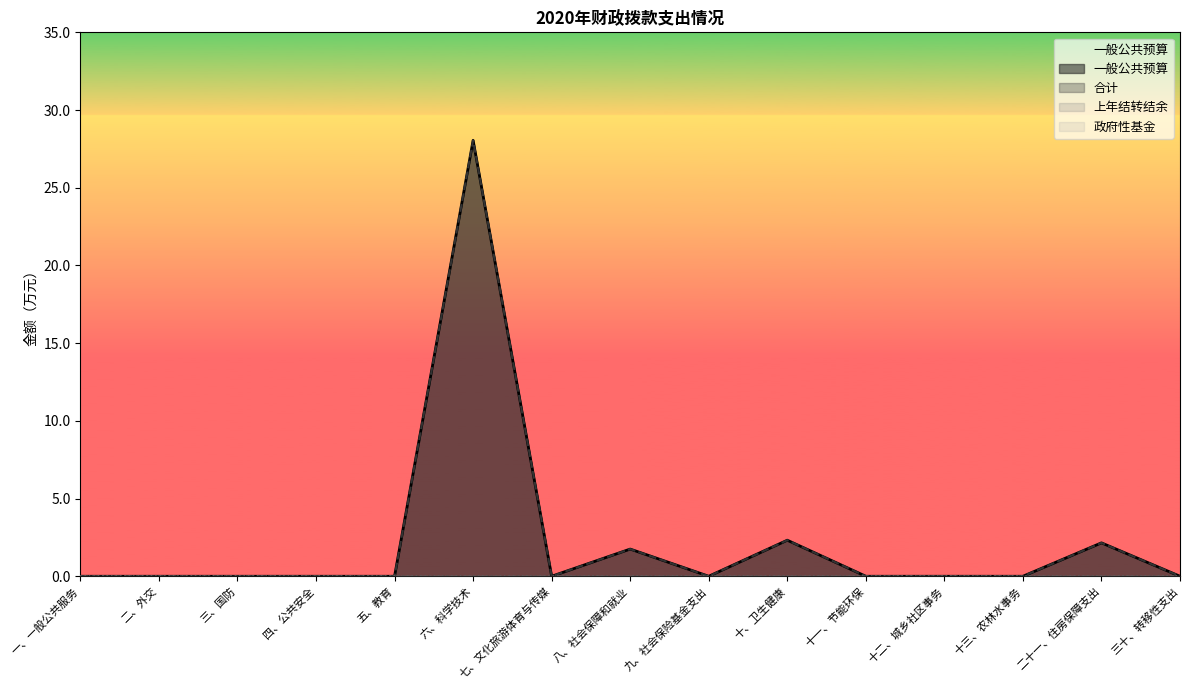

Reading left to right, transcribe all the data shown in this chart.

一般公共预算: 0.0	0.0	0.0	0.0	0.0	28.1	0.0	1.8	0.0	2.3	0.0	0.0	0.0	2.1	0.0
合计: 0.0	0.0	0.0	0.0	0.0	28.1	0.0	1.8	0.0	2.3	0.0	0.0	0.0	2.1	0.0